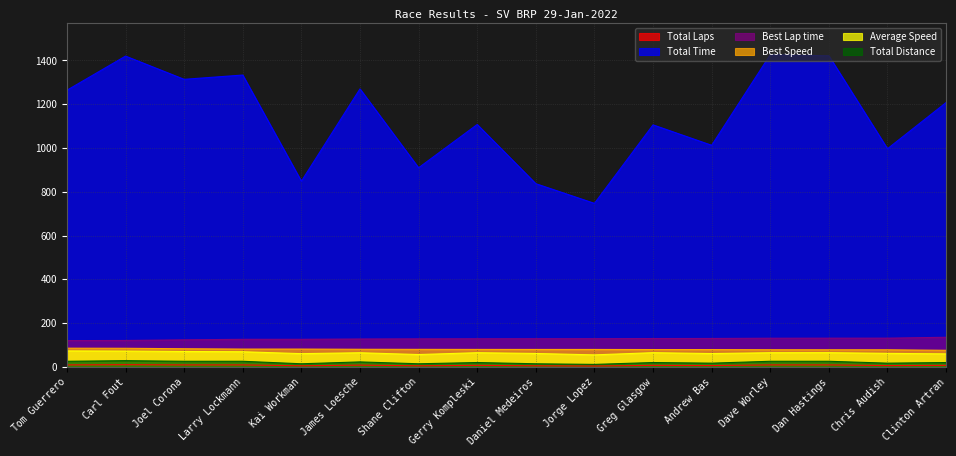

True or false: Total Distance and Best Speed cross at least once.

False